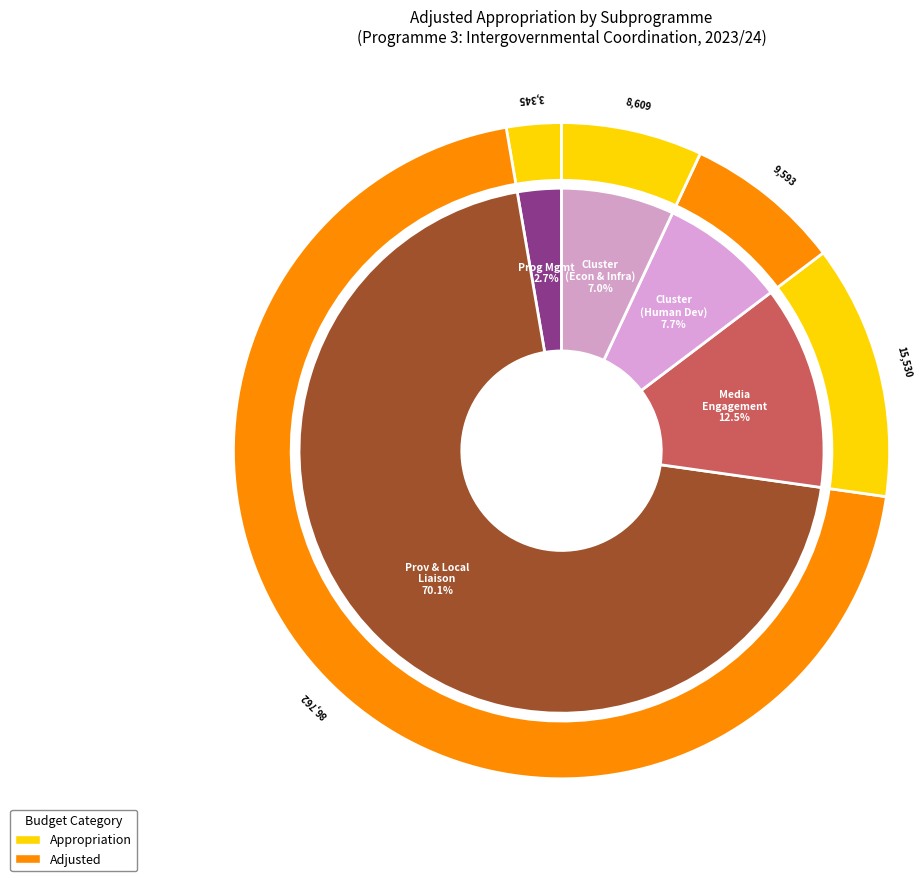

Count the number of slices in the pie.

5